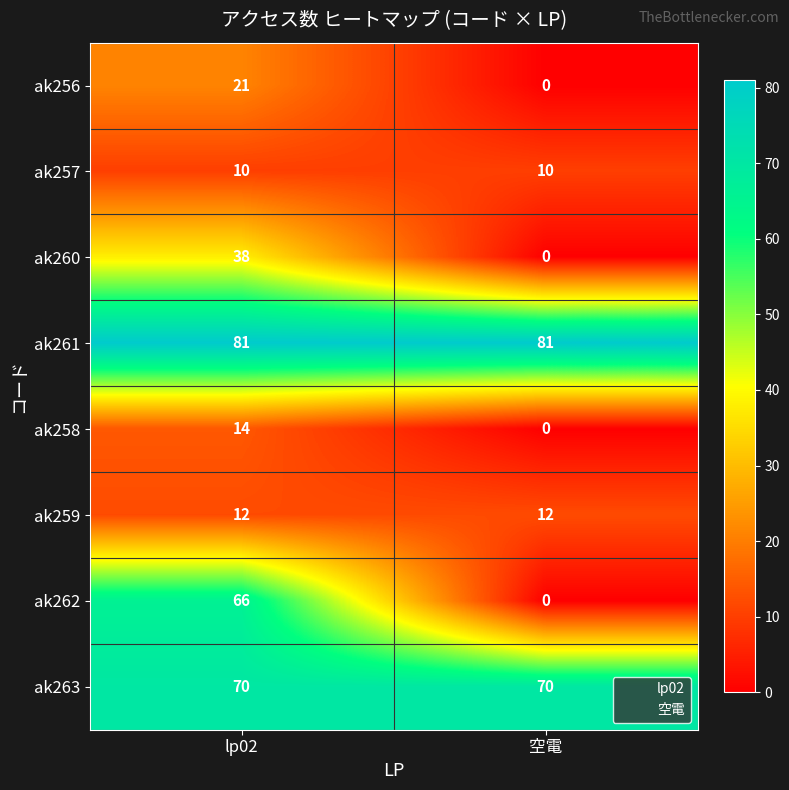

True or false: ak261 has a value of 81 at lp02.

True